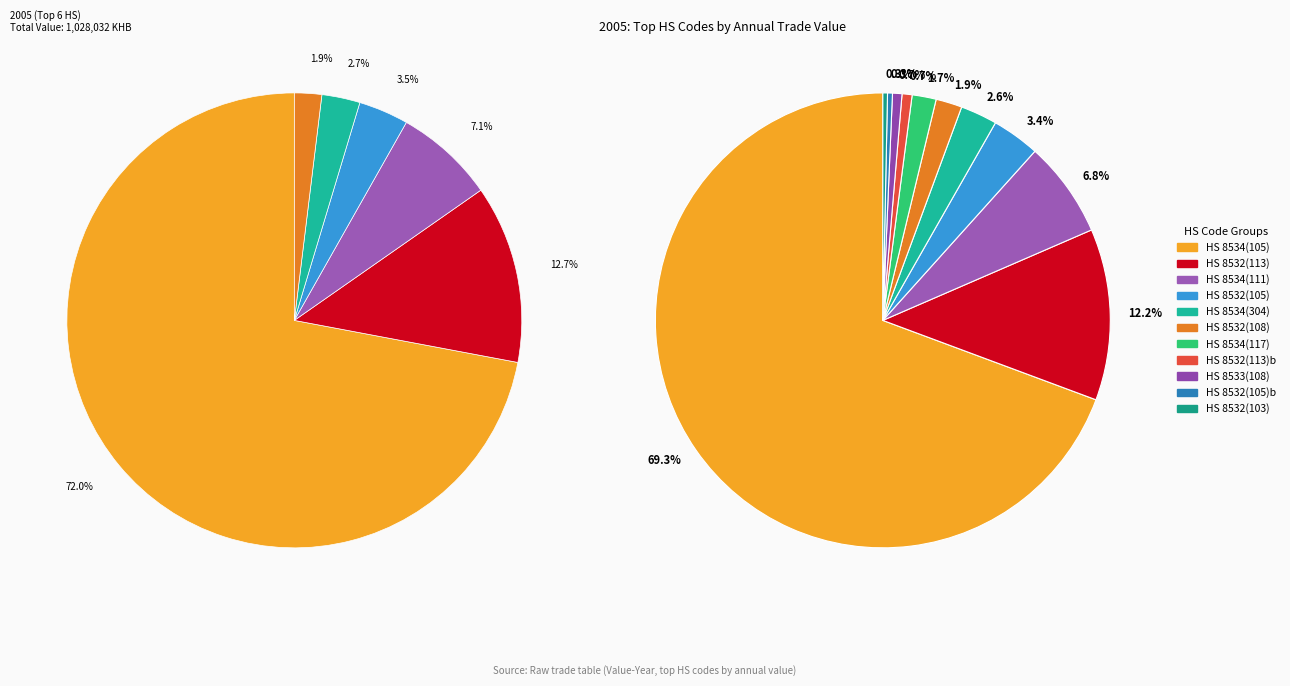

Is the sum of 853225000-105 and 853400000-117 greater than half?

No